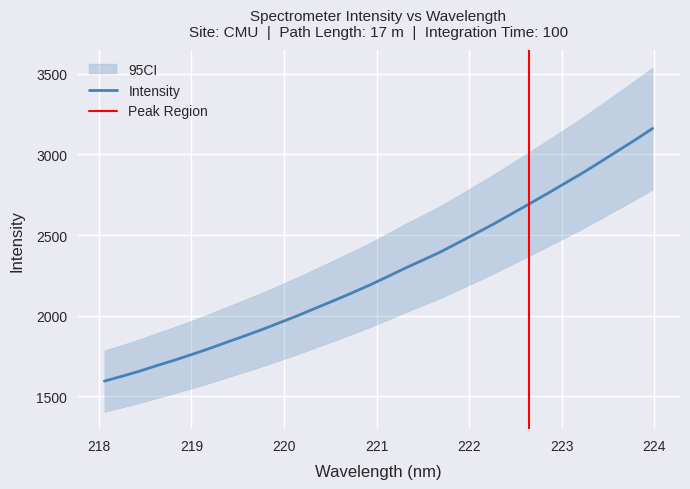

What is the value of the 16th point from the left?

2189.7